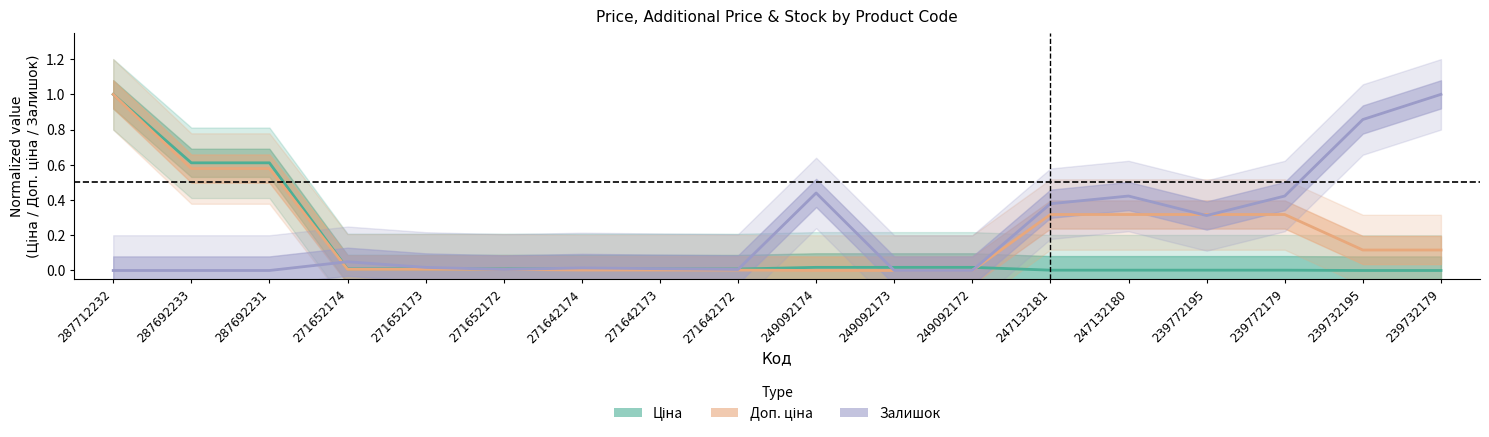

What are all the series names shown in the legend?

Ціна, Доп. ціна, Залишок